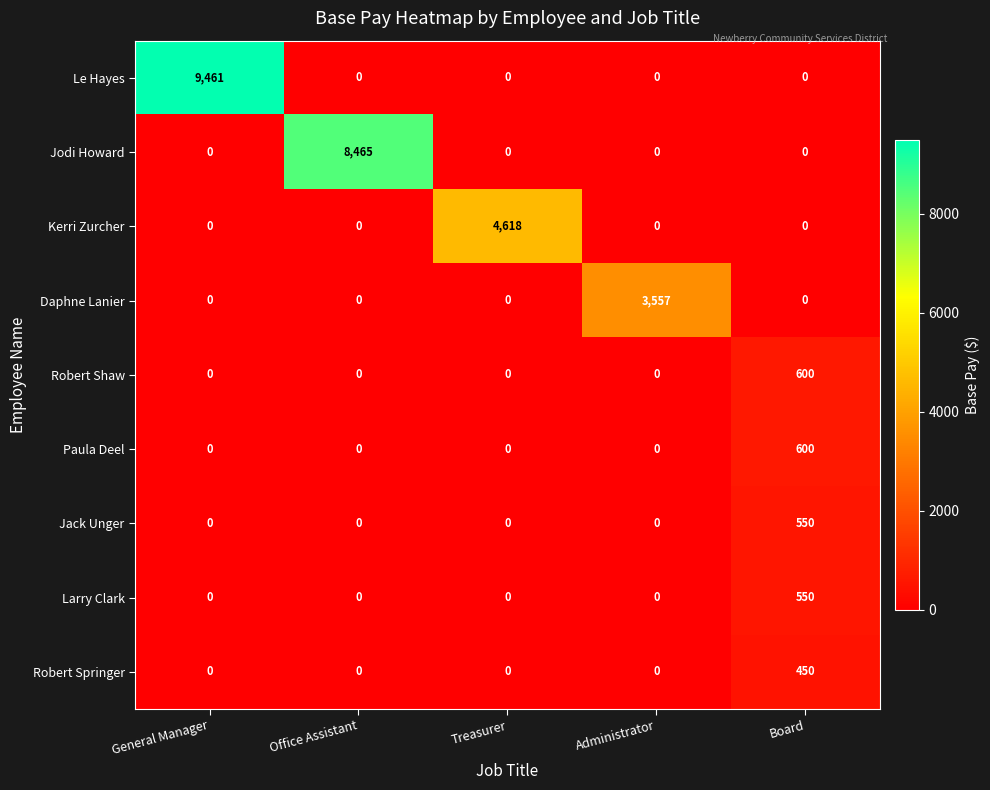

What is the average value of the Robert Springer series?

90